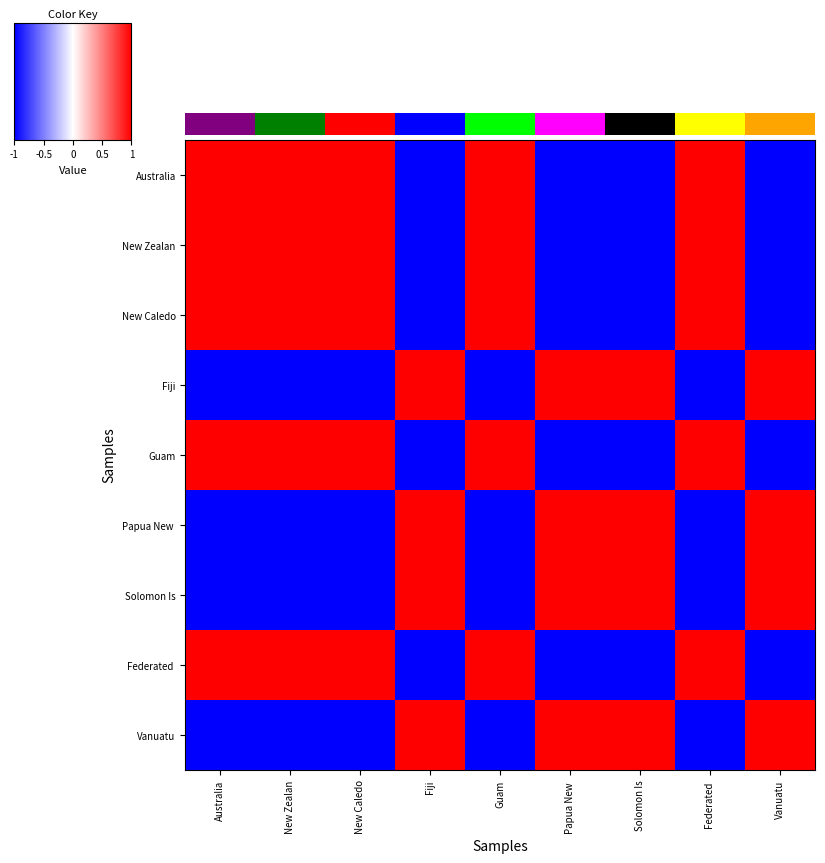

How many data points does each series have?

9